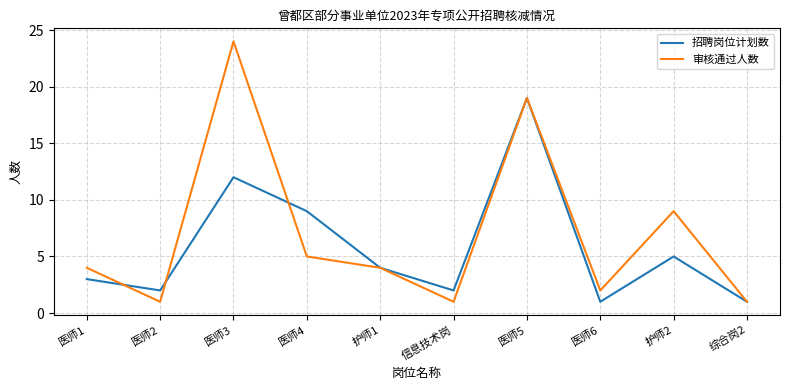

Rank the series by their average value, from highest to lowest.

审核通过人数, 招聘岗位计划数